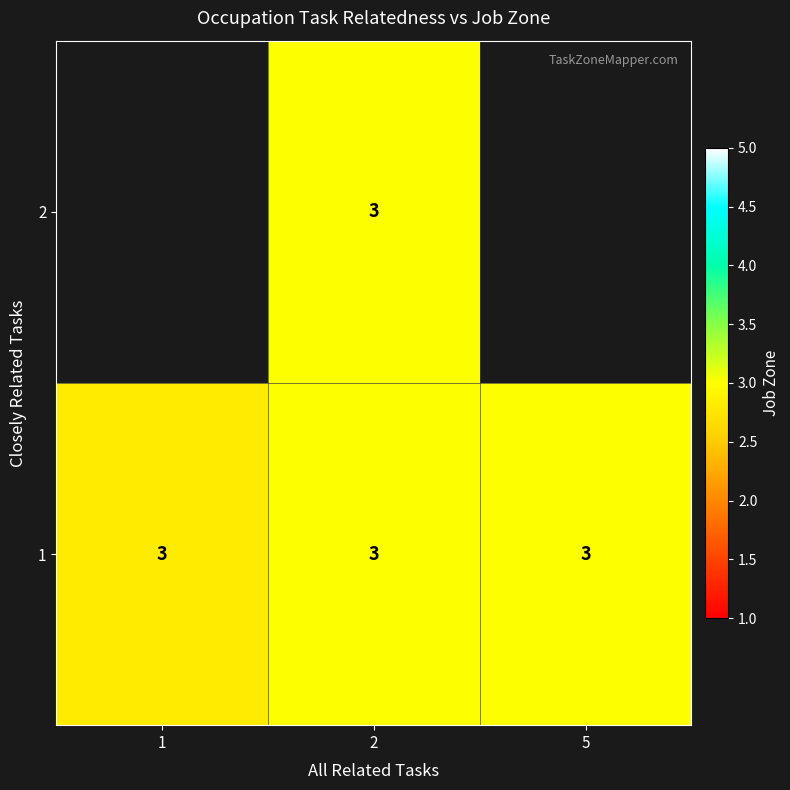

What is the average value of the 1 series?

3.0